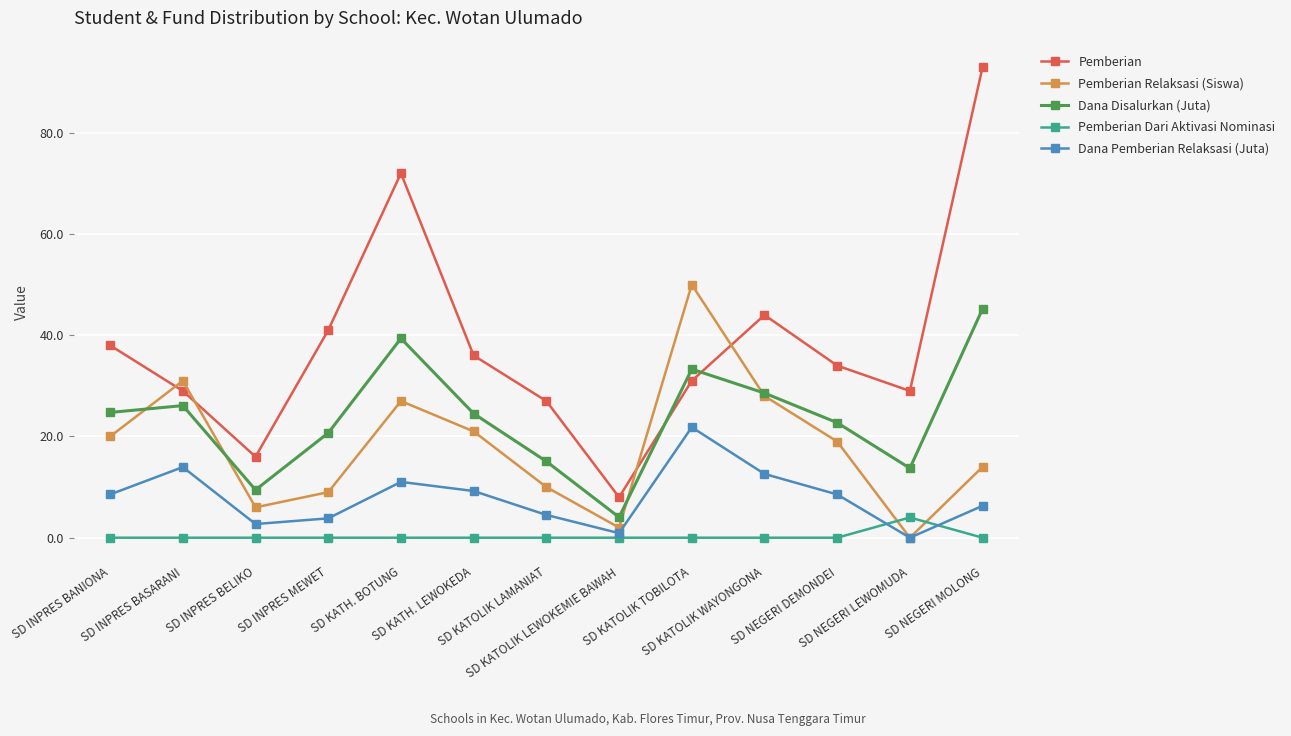

Which category has the highest value across all series?

SD NEGERI MOLONG